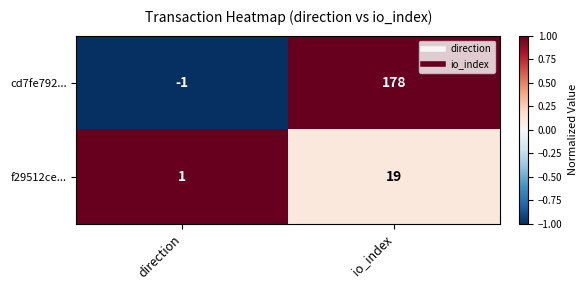

The value of f29512ce... at direction is 0. True or false?

False